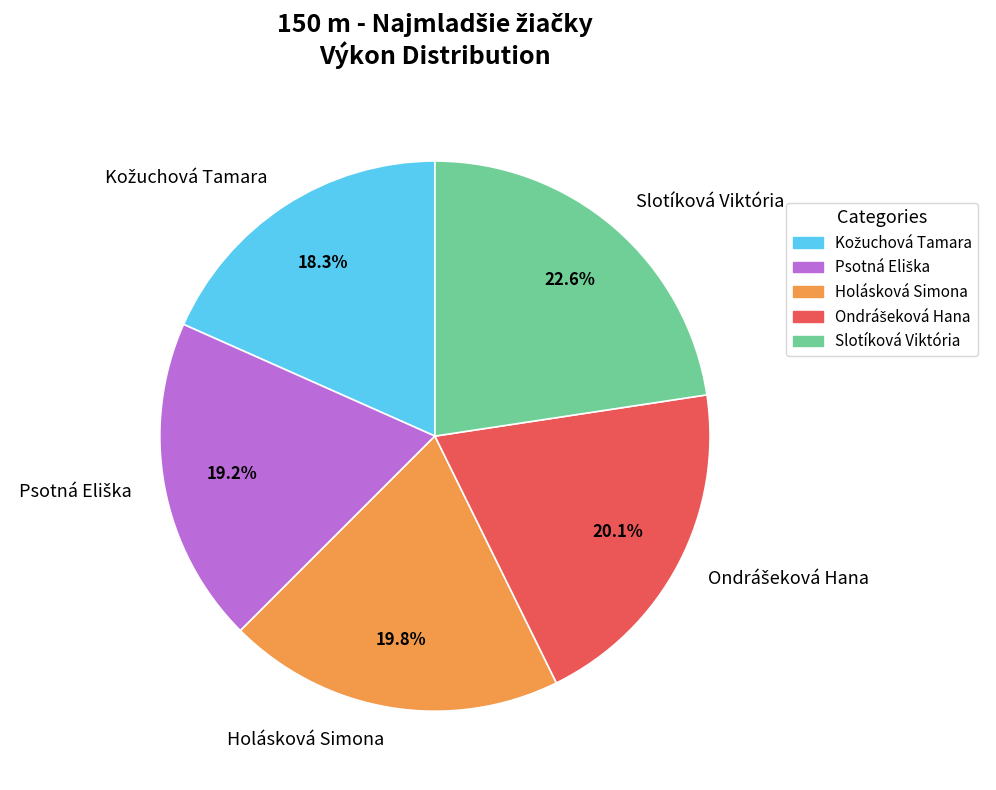

Which category has the biggest portion of the pie?

Slotíková Viktória